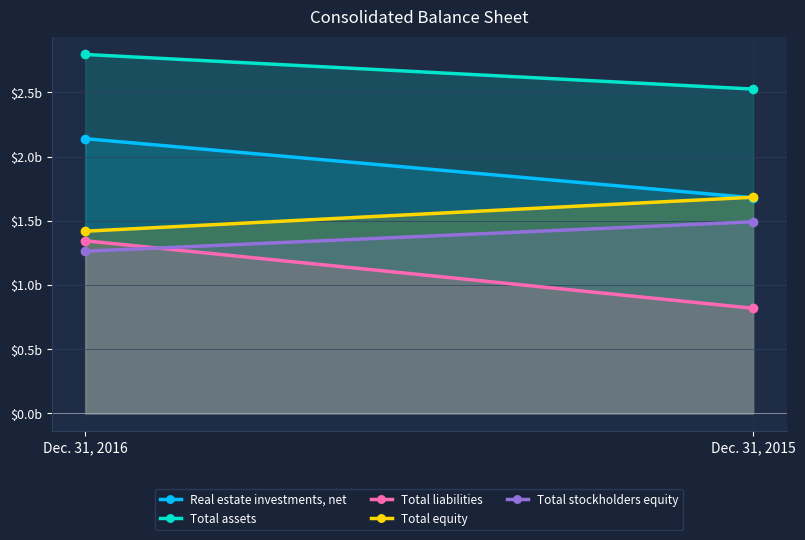

Which label corresponds to the largest value in the chart?

Dec. 31, 2016